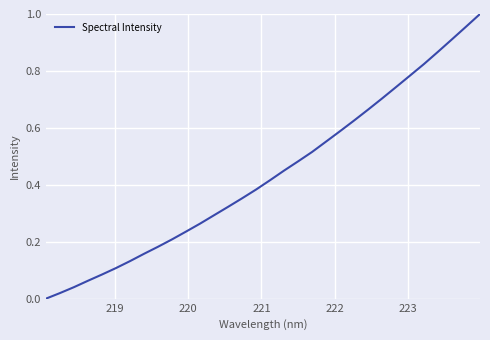

Reading left to right, transcribe all the data shown in this chart.

0.0	0.0	0.0	0.1	0.1	0.1	0.1	0.2	0.2	0.2	0.2	0.3	0.3	0.3	0.4	0.4	0.4	0.5	0.5	0.5	0.6	0.6	0.6	0.7	0.7	0.7	0.8	0.8	0.9	0.9	1.0	1.0